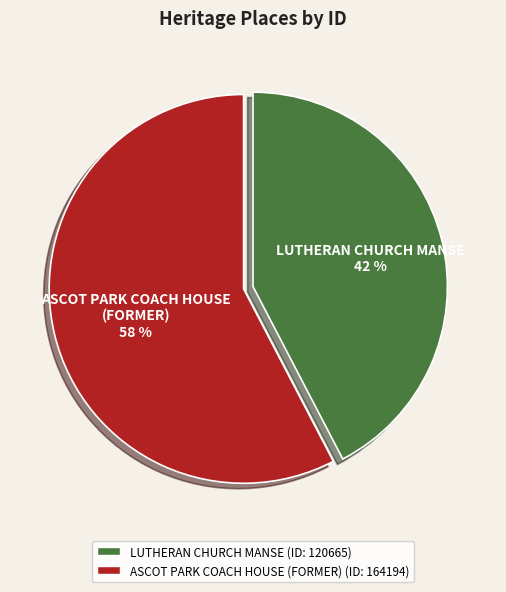

What is the largest slice in the pie chart?

ASCOT PARK COACH HOUSE (FORMER)